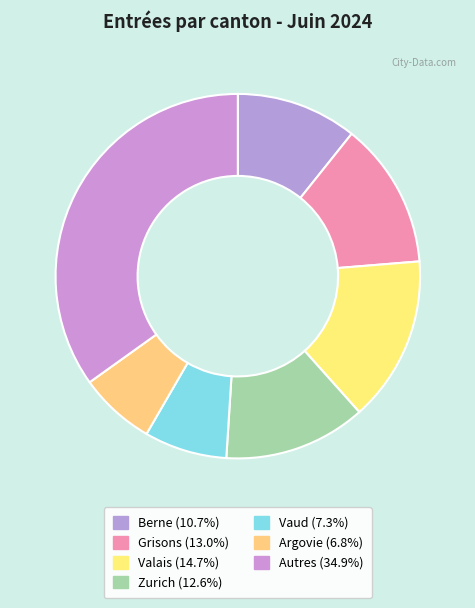

Is there any slice that represents more than half of the pie?

No